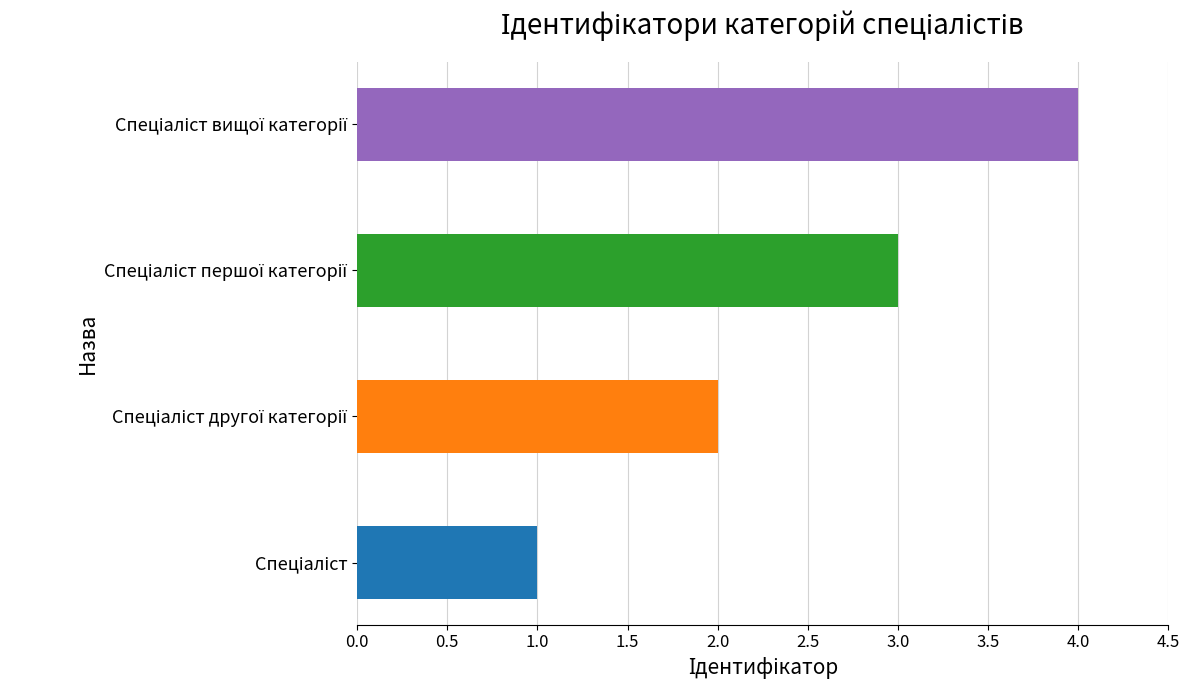

Count the number of categories in the chart.

4